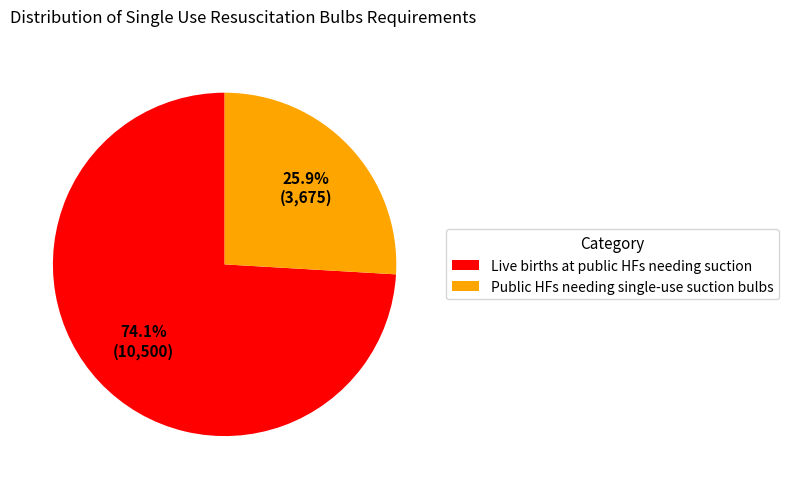

What percentage is NOT represented by Live births at public HFs needing suction?

25.9%